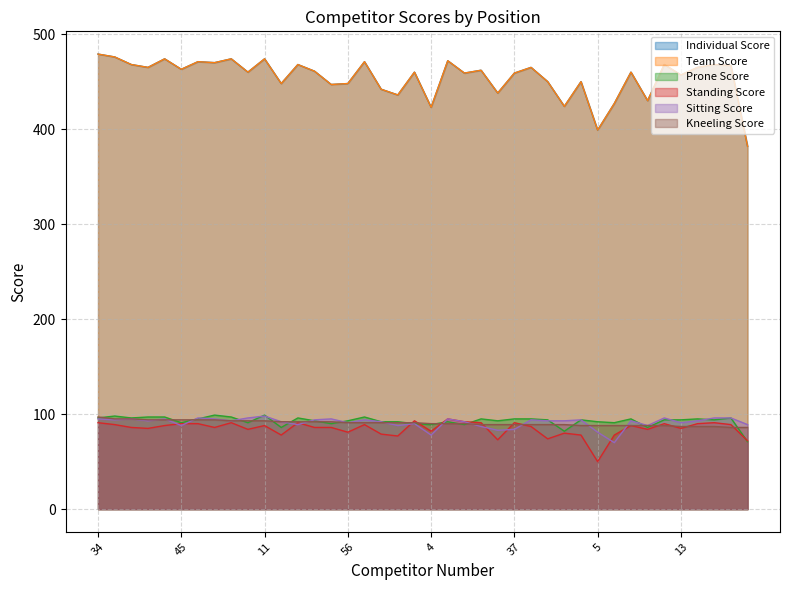

What is the label of the 10th point from the right?

5